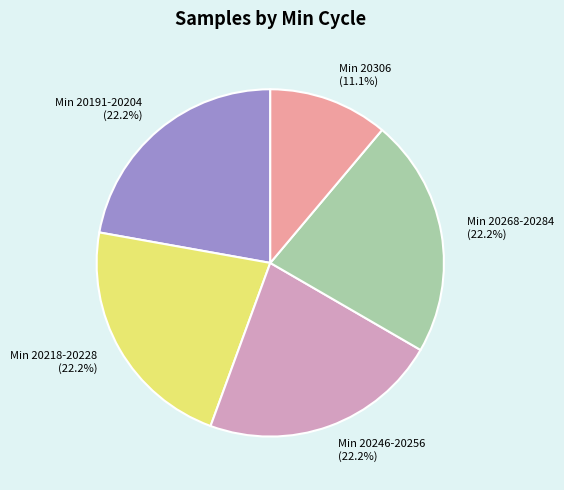

What is the total percentage of Min 20191-20204 (22.2%) and Min 20218-20228 (22.2%)?

44.4%